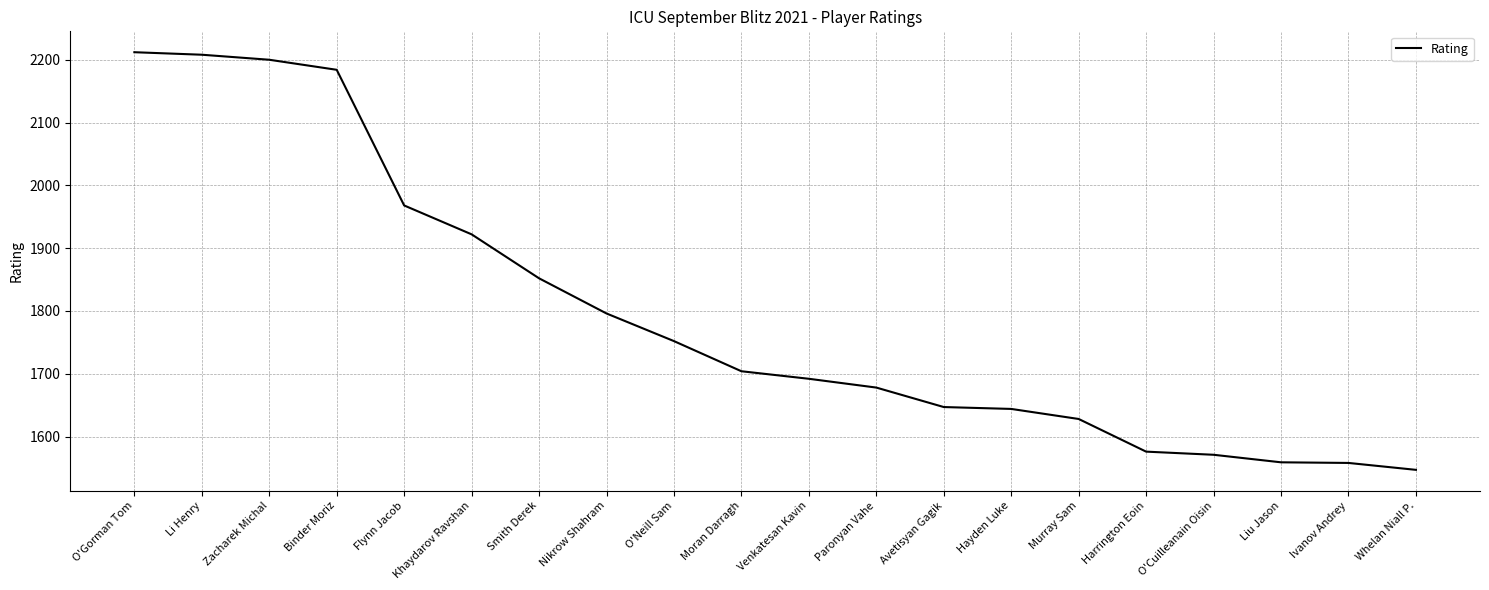

What is the smallest value displayed?

1547